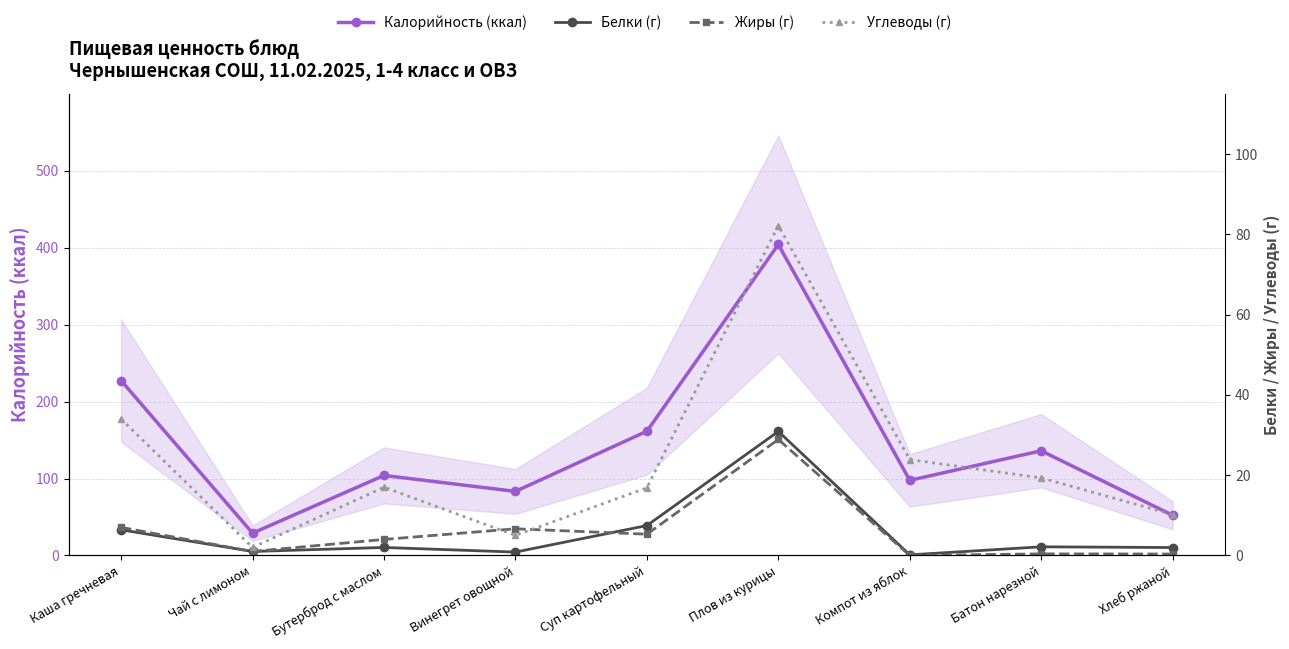

How many positive values does the Жиры (г) series have?

8